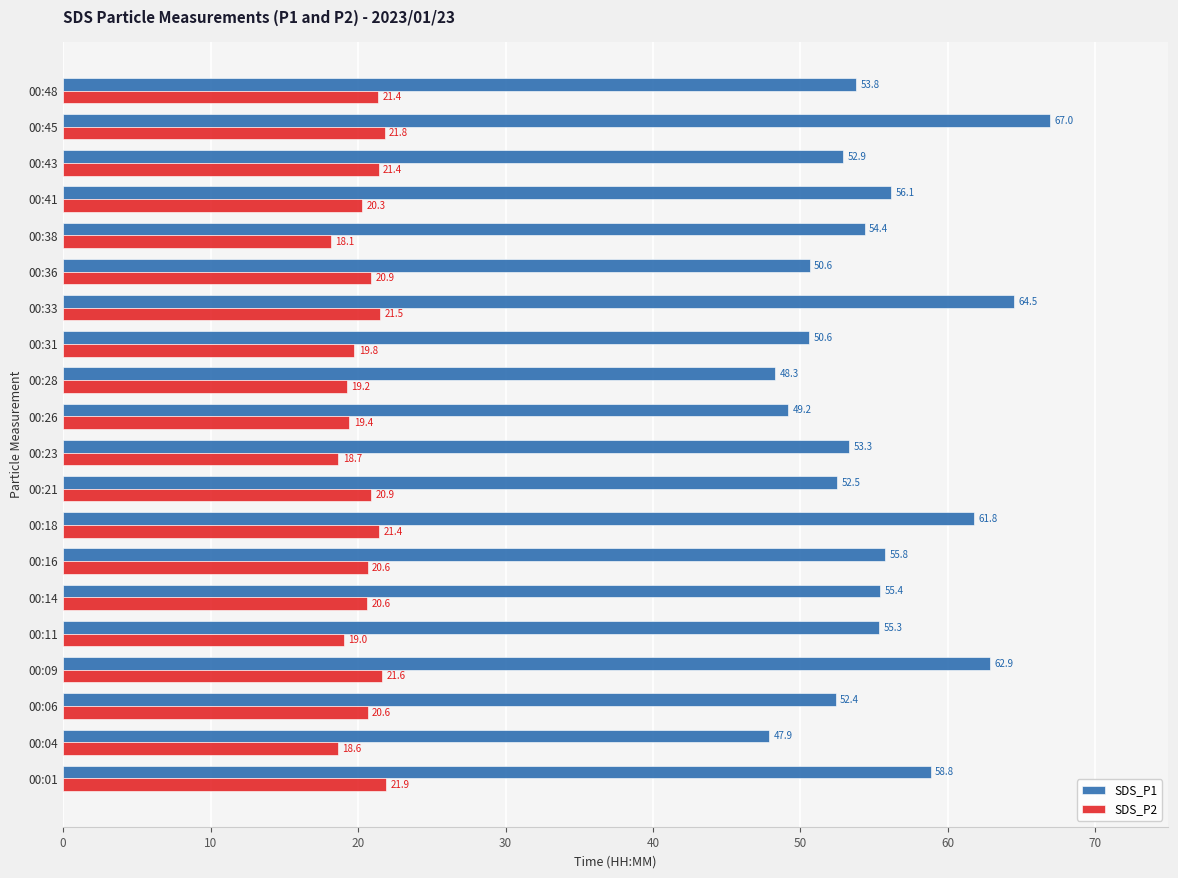

Which series has the largest range (max minus min)?

SDS_P1